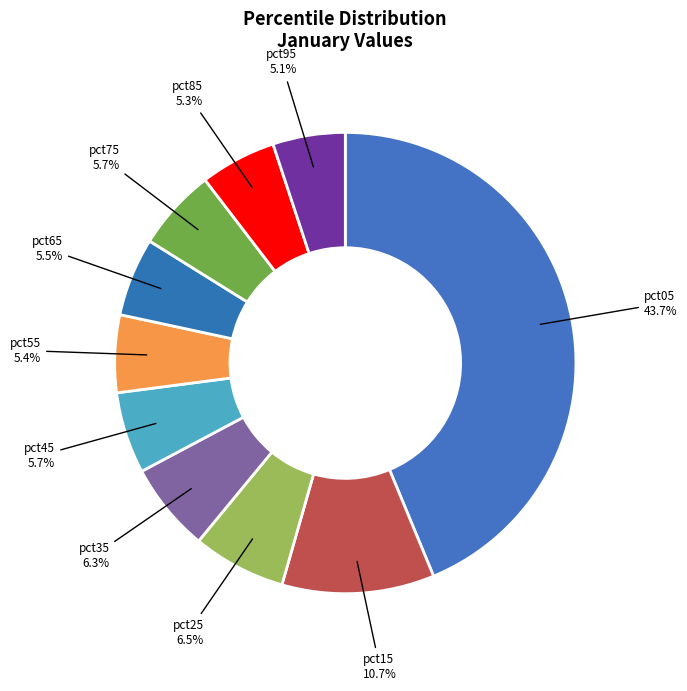

Which category has the biggest portion of the pie?

pct05